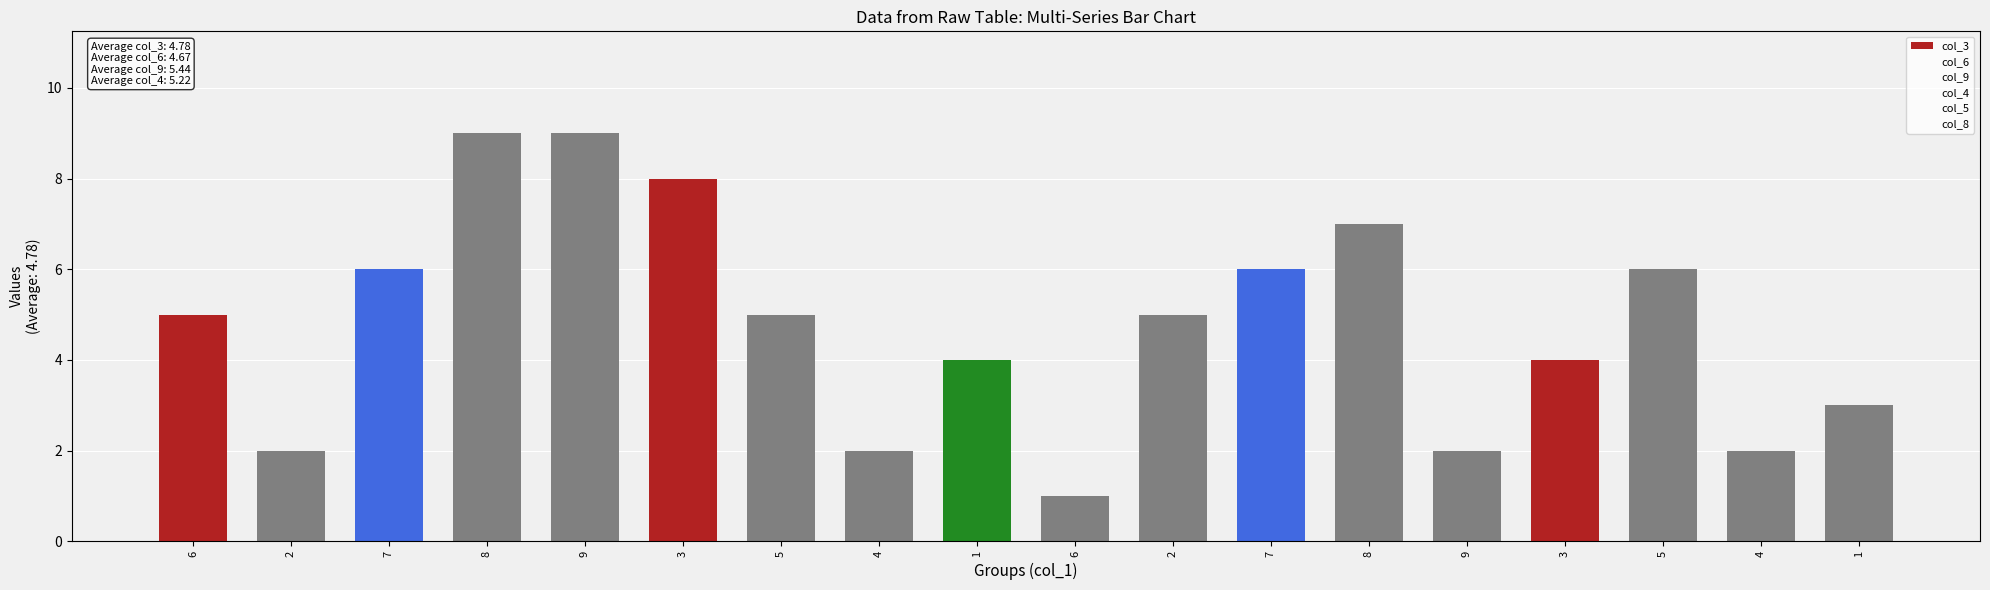

What is the greatest value displayed?

9